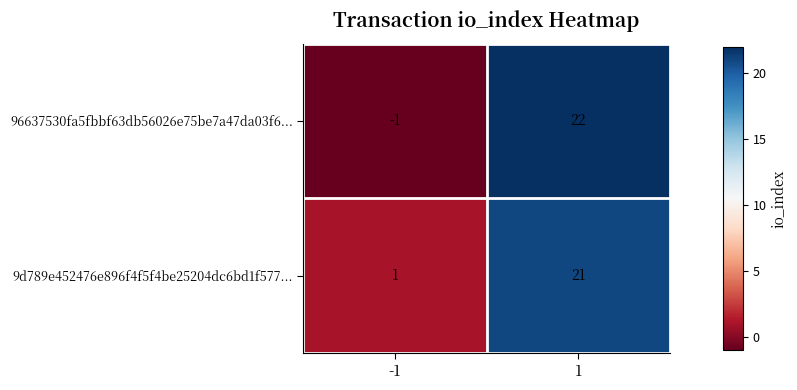

At which category does the chart reach its peak across all series?

1